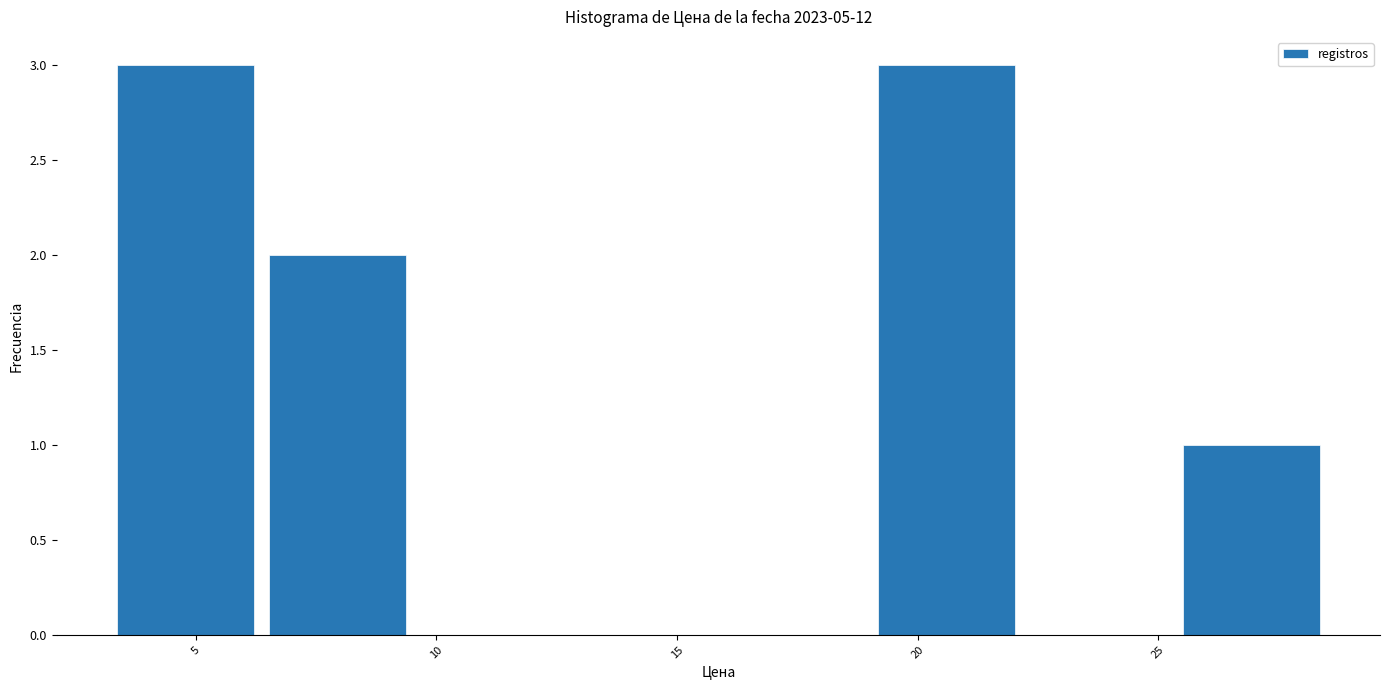

Reading left to right, list every bar in this chart as the range it spans on the x-axis followed by its height. Neither the bar edges nor the heights are printed on the chart, so give them approximately, as read against the axes.

3.0 to 6.5: 3
6.5 to 9.5: 2
9.5 to 12.5: 0
12.5 to 16.0: 0
16.0 to 19.0: 0
19.0 to 22.0: 3
22.0 to 25.5: 0
25.5 to 28.5: 1